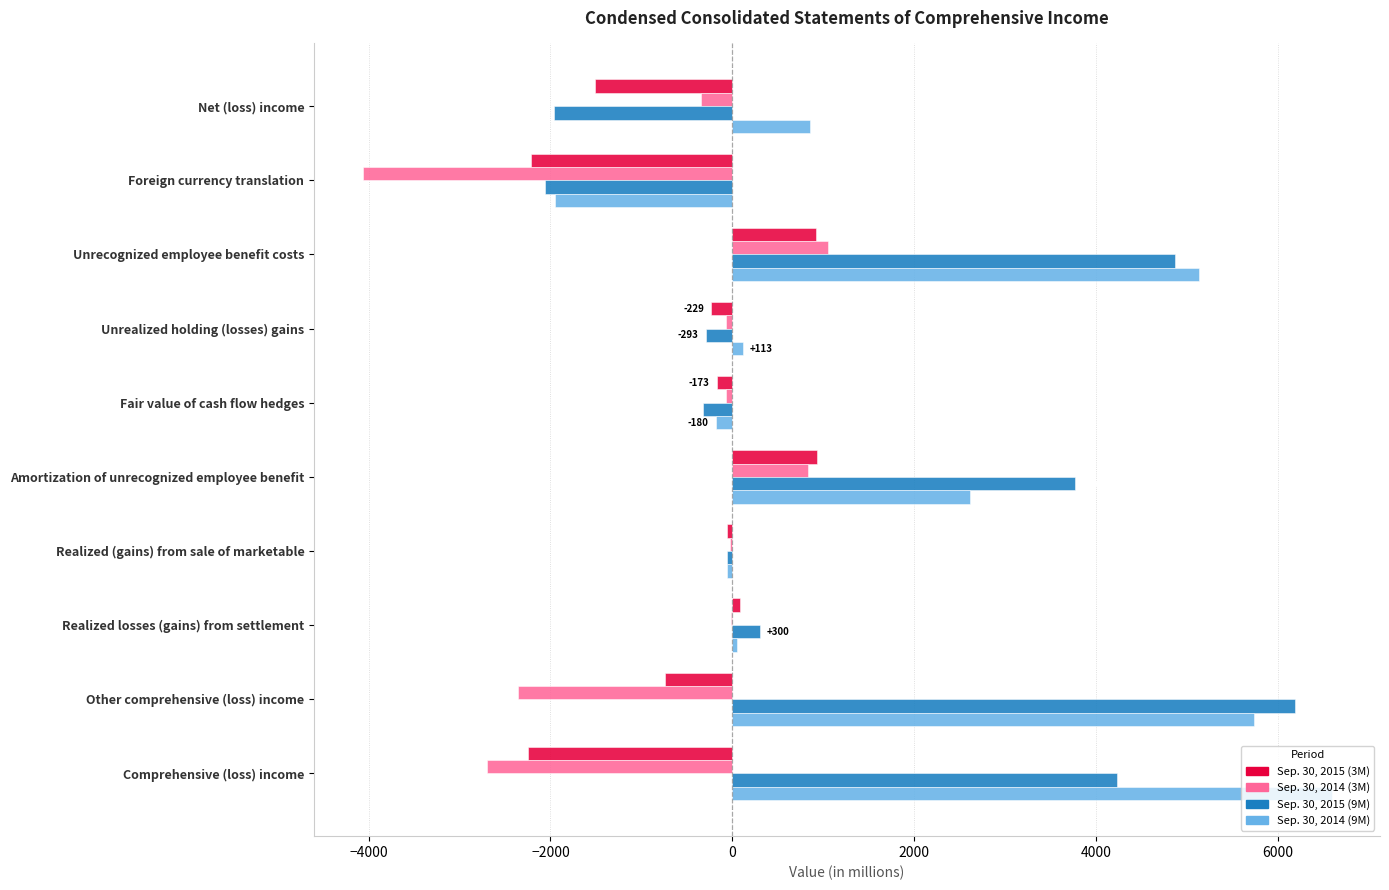

At which label does Sep. 30, 2015 (9M) reach its peak?

Other comprehensive (loss) income